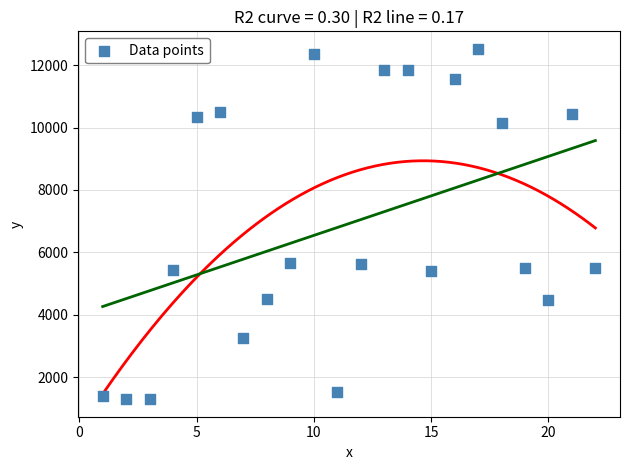

What is the range of X values (max minus min)?

21